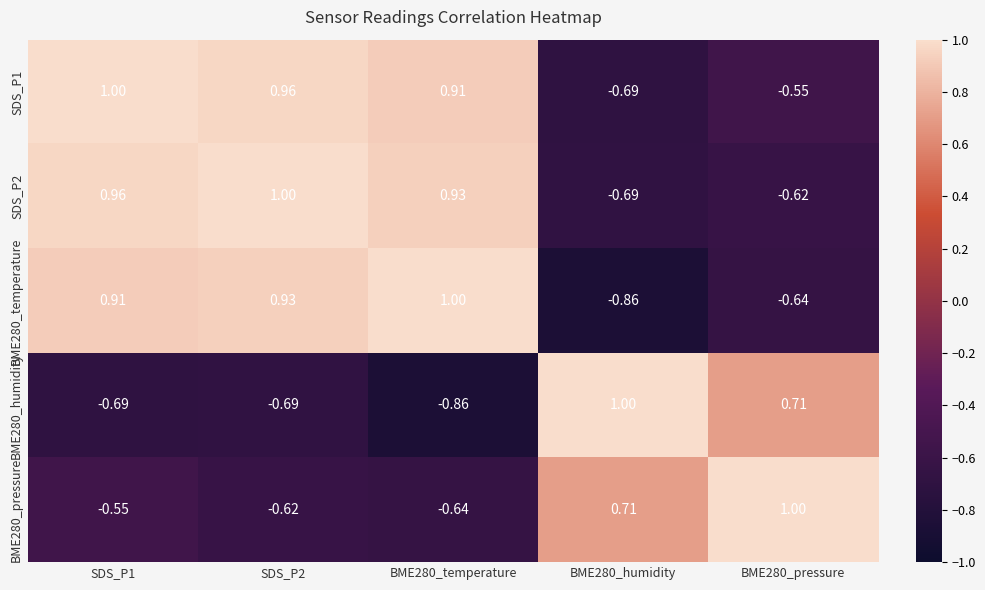

Is the value of SDS_P1 at SDS_P2 greater than the value of BME280_pressure at BME280_temperature?

Yes